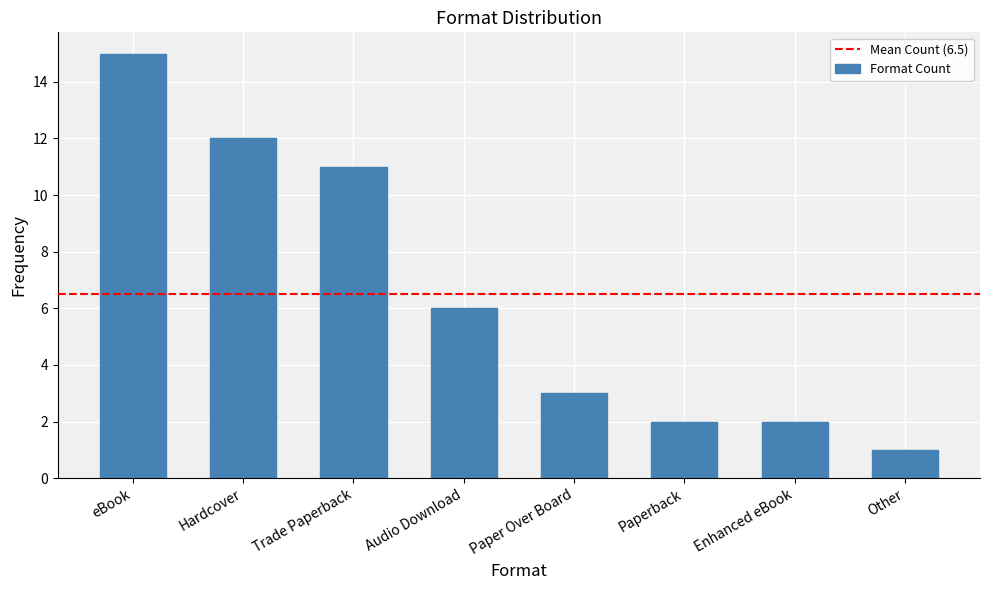

Reading left to right, what are all the values shown in this chart?

15	12	11	6	3	2	2	1